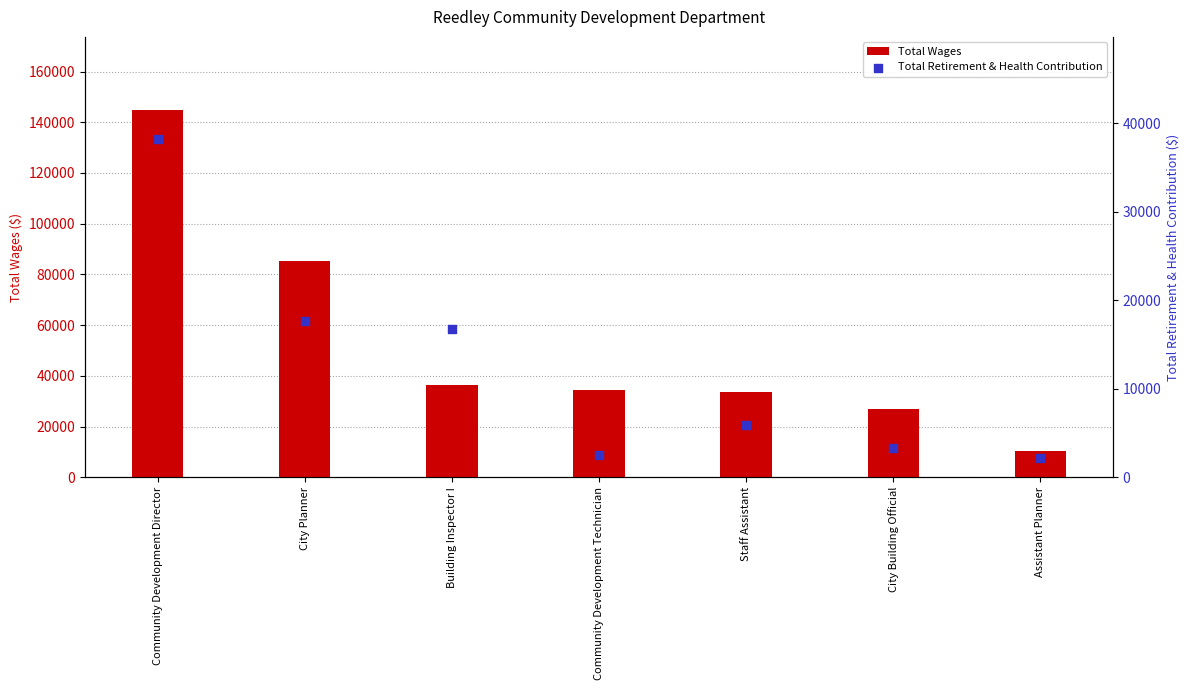

At which category is the sum across all series the highest?

Community Development Director